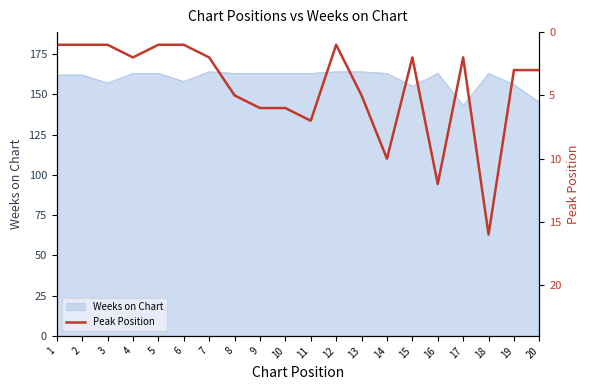

Reading left to right, list all the values displayed in this chart.

1	1	1	2	1	1	2	5	6	6	7	1	5	10	2	12	2	16	3	3